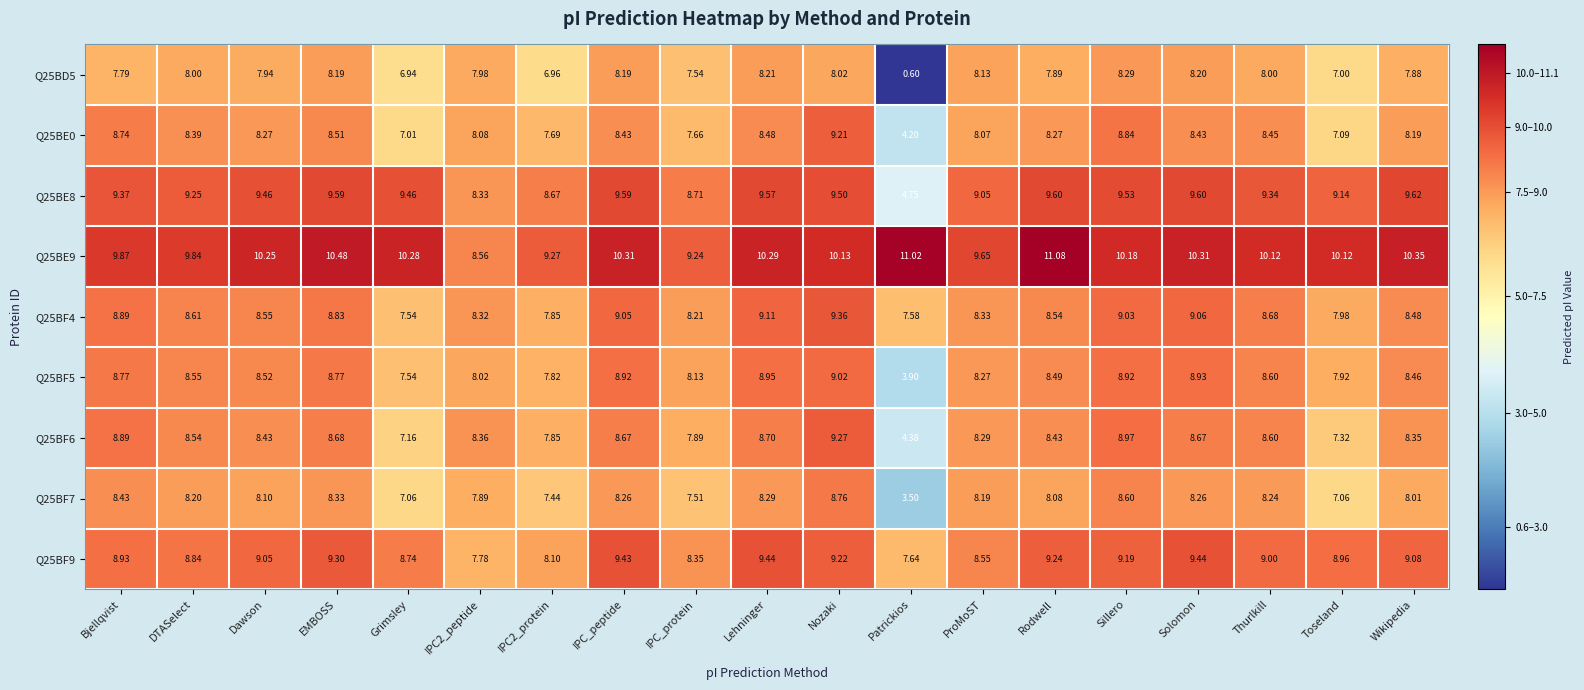

At Solomon, list the series in order from largest to smallest.

Q25BE9, Q25BE8, Q25BF9, Q25BF4, Q25BF5, Q25BF6, Q25BE0, Q25BF7, Q25BD5